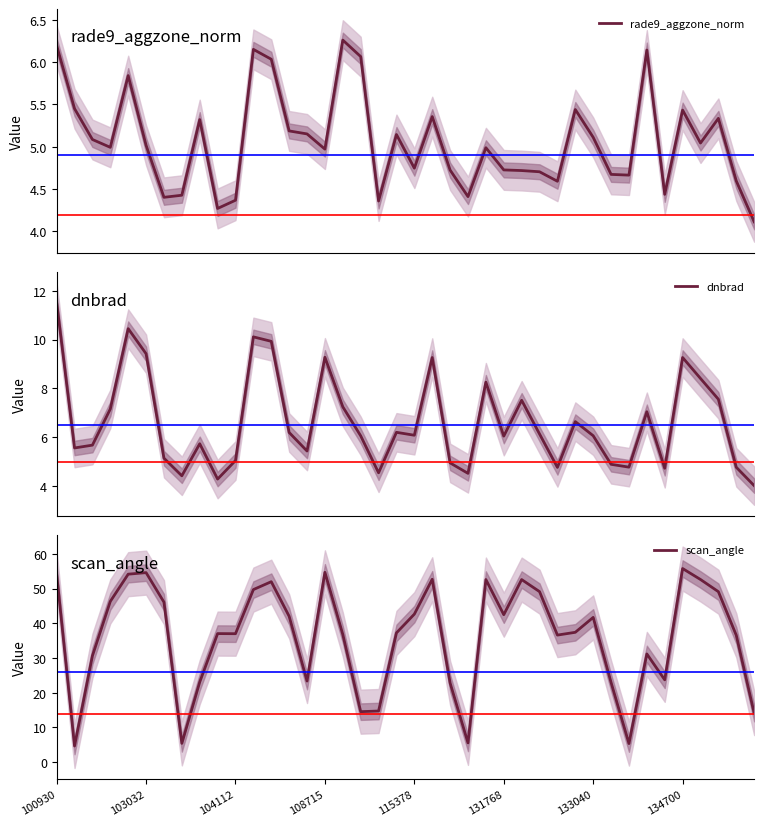

What is the maximum value for dnbrad?

11.5